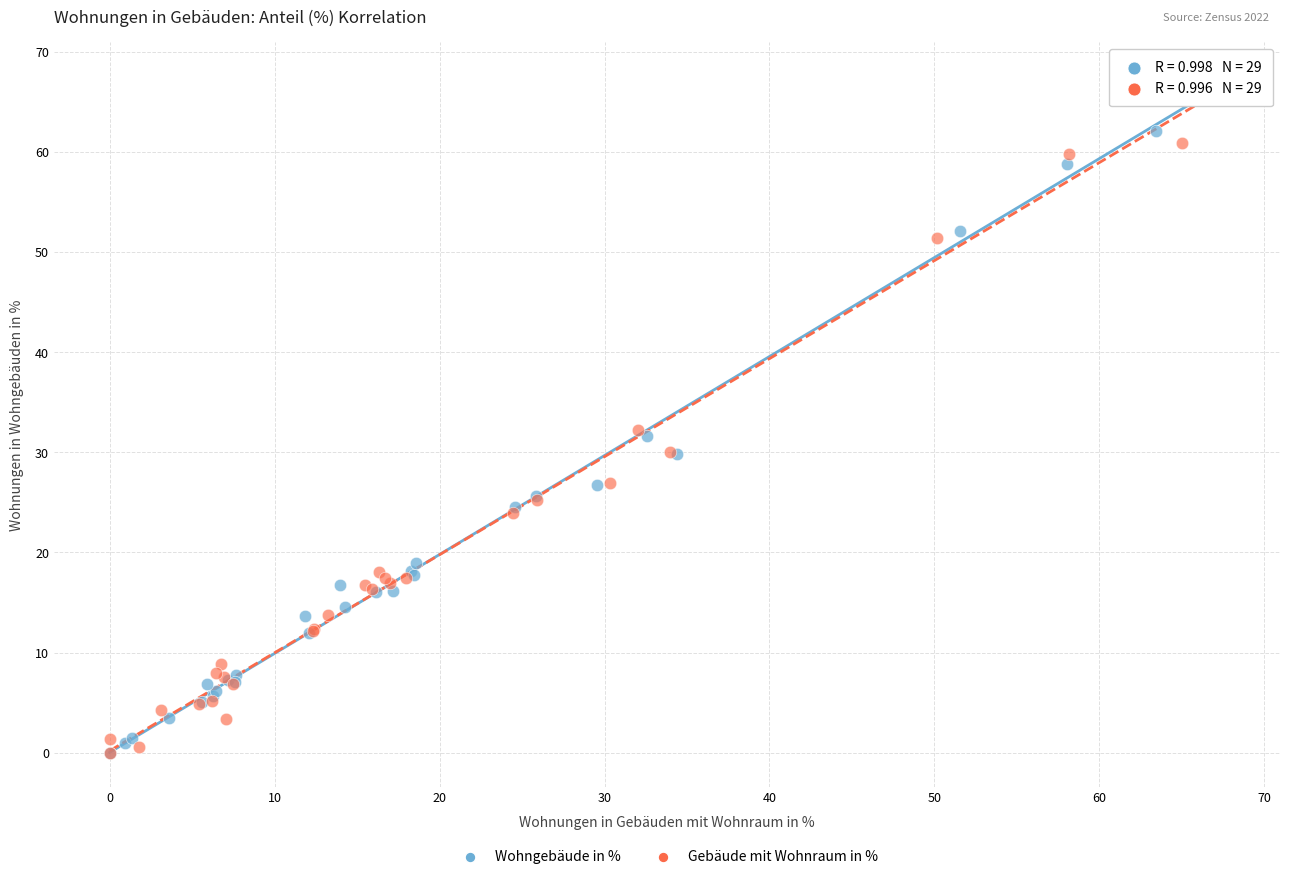

What are all the series names shown in the legend?

Wohngebäude in %, Gebäude mit Wohnraum in %